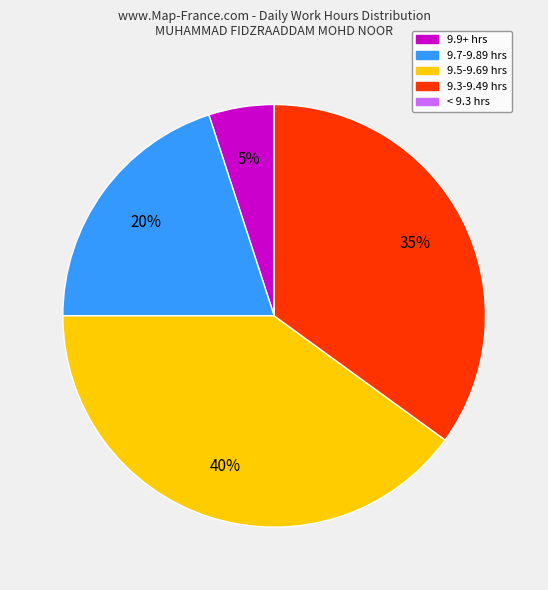

To the nearest percent, what is the average slice percentage?

20%